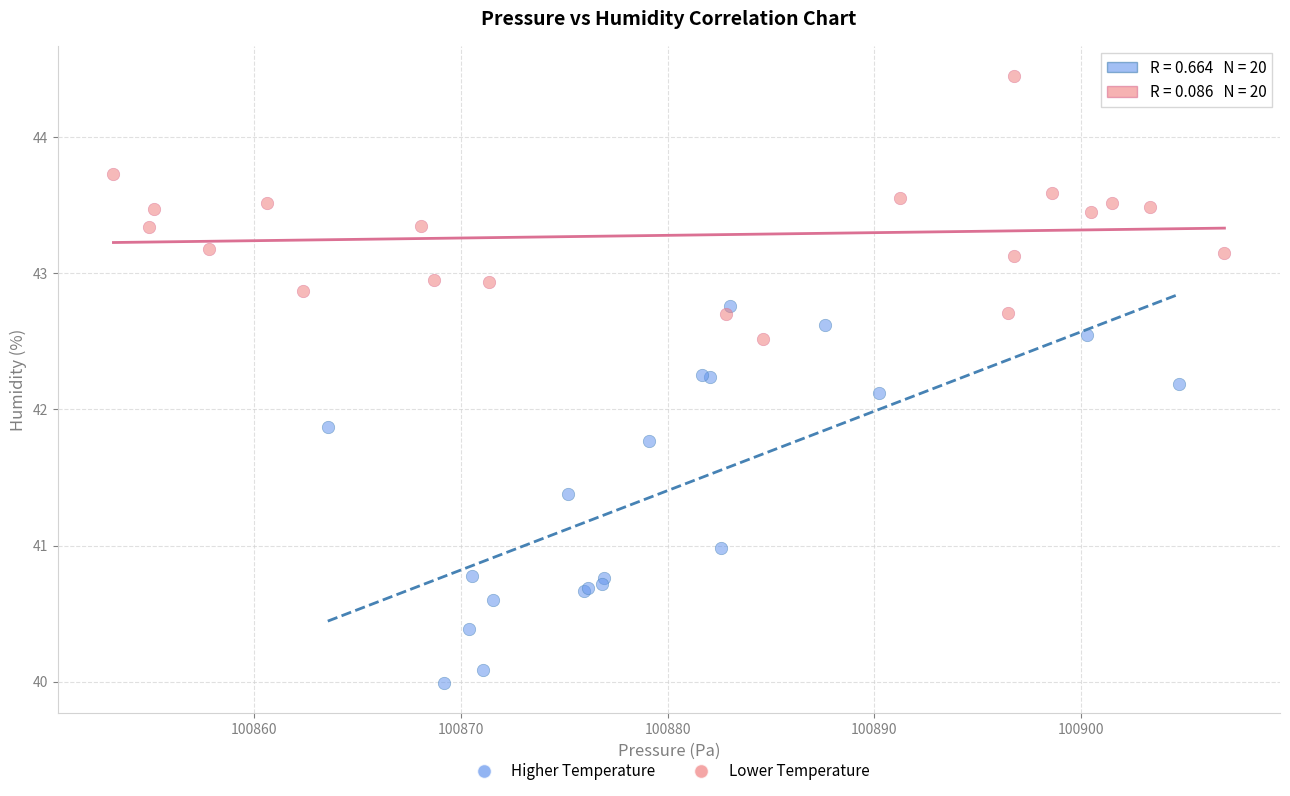

Which series contains the lowest Y value?

Higher Temperature